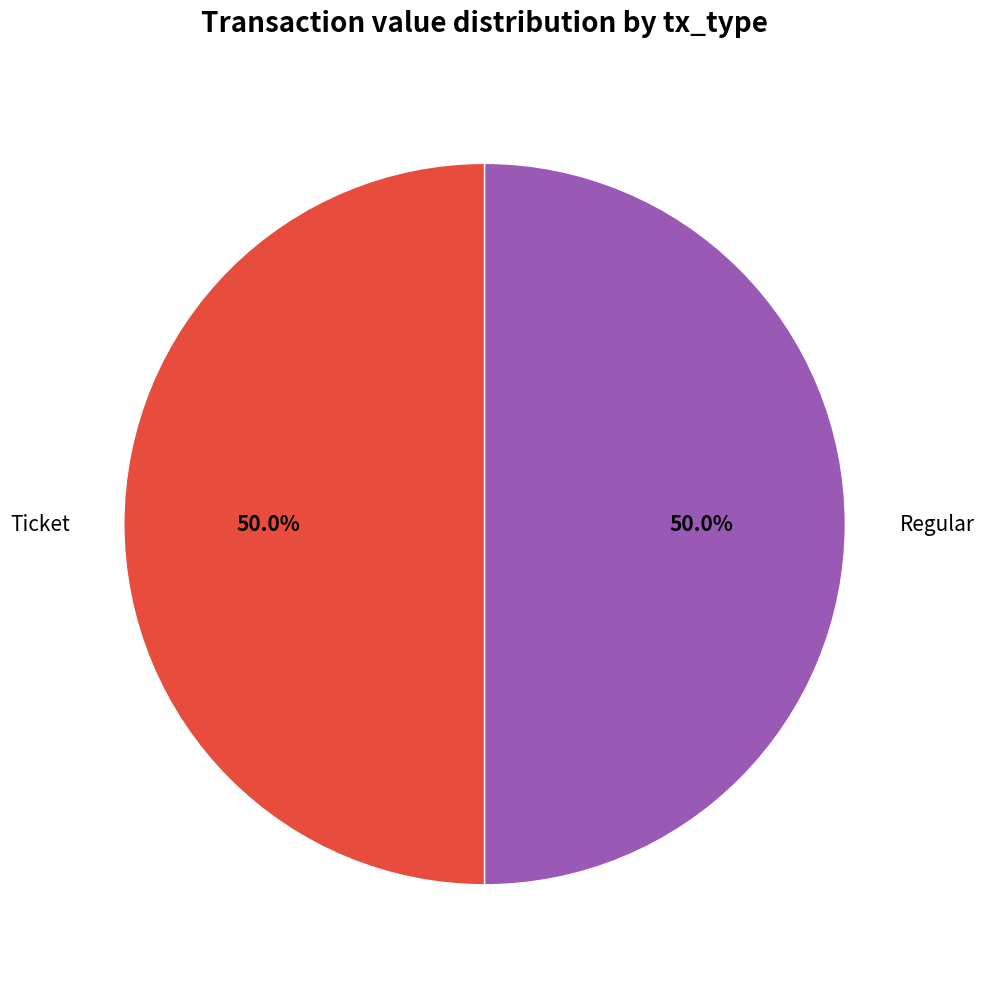

What percentage do Regular and Ticket together represent?

100.0%